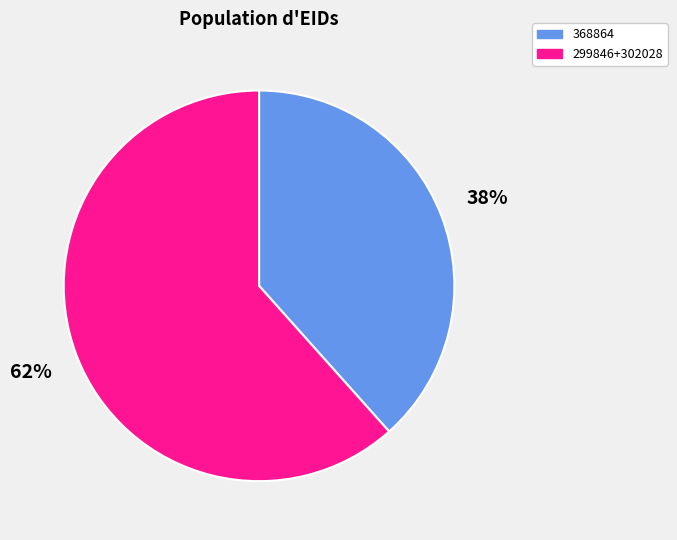

Rank the categories by value from highest to lowest.

299846+302028, 368864